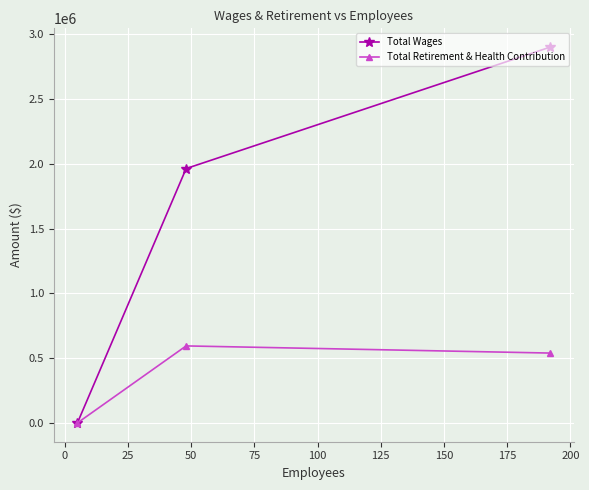

How many lines are shown in the chart?

2